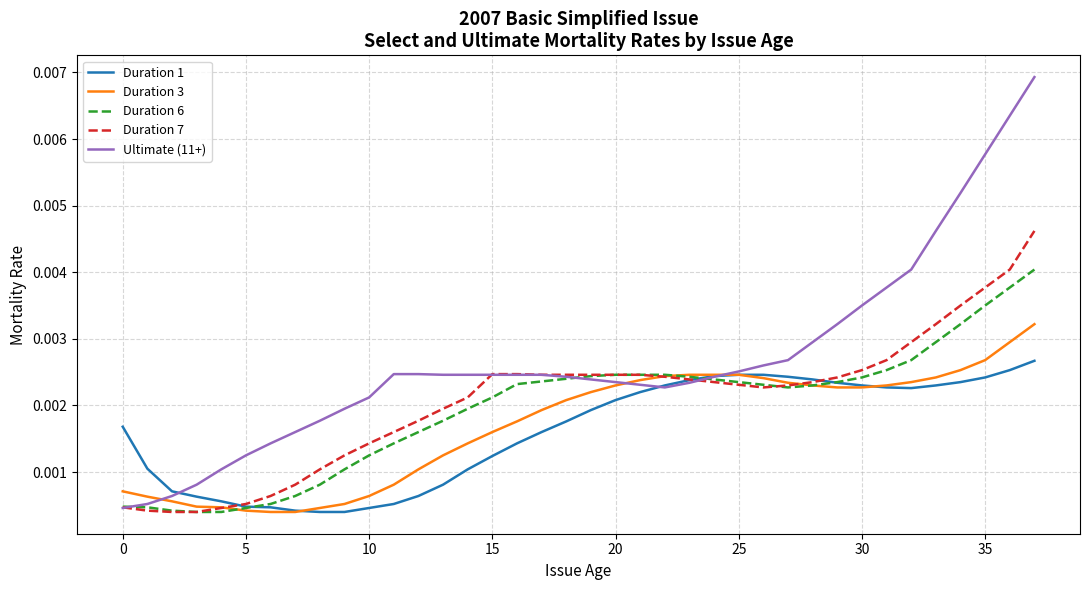

Which series has the largest total across all categories?

Ultimate (11+)